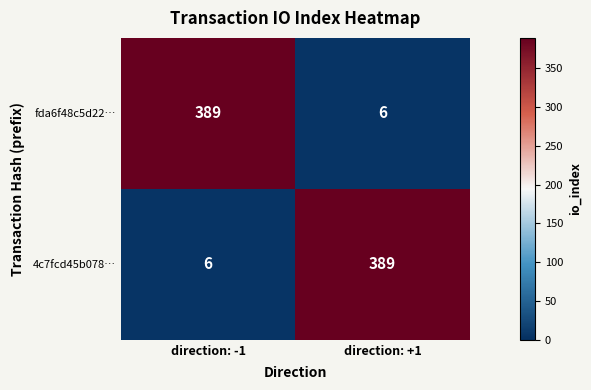

What is the smallest value displayed?

6